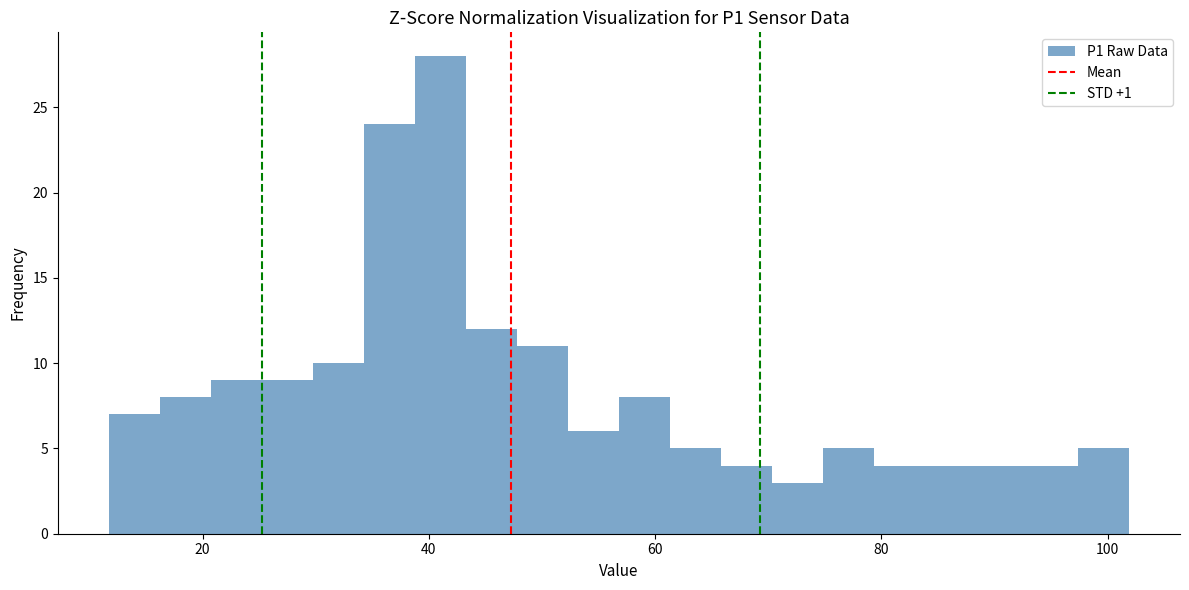

Read against the x-axis, roughly where is the centre of the tallest bar?

42